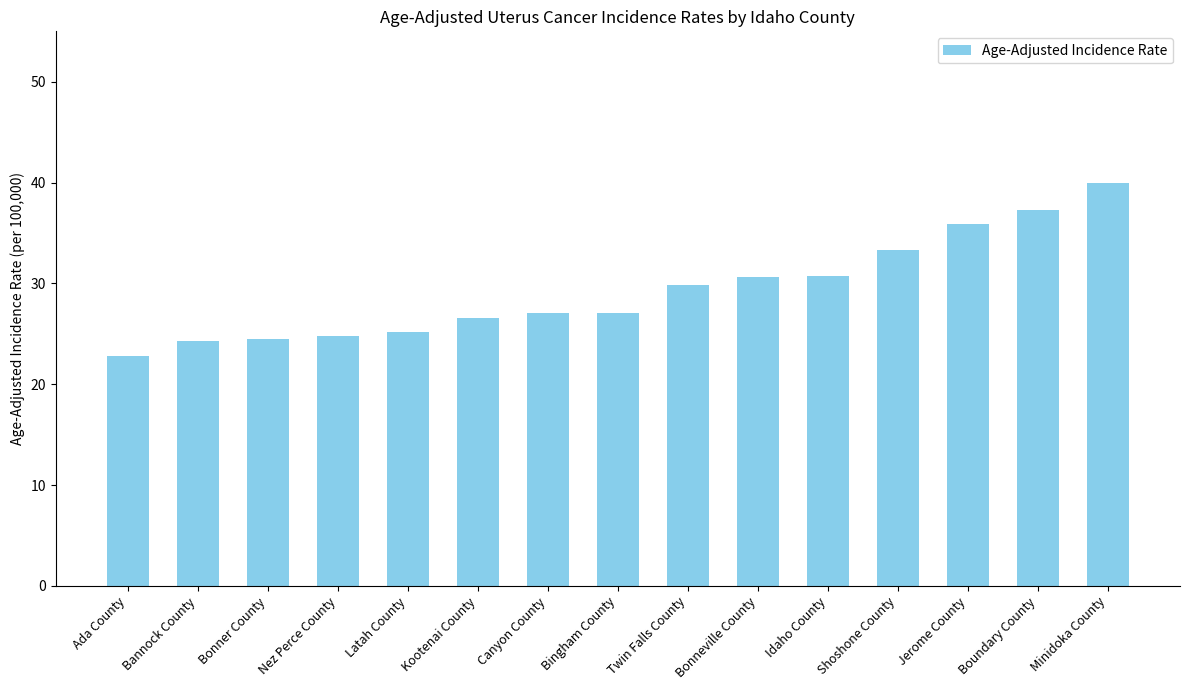

Which has a higher value, Boundary County or Minidoka County?

Minidoka County